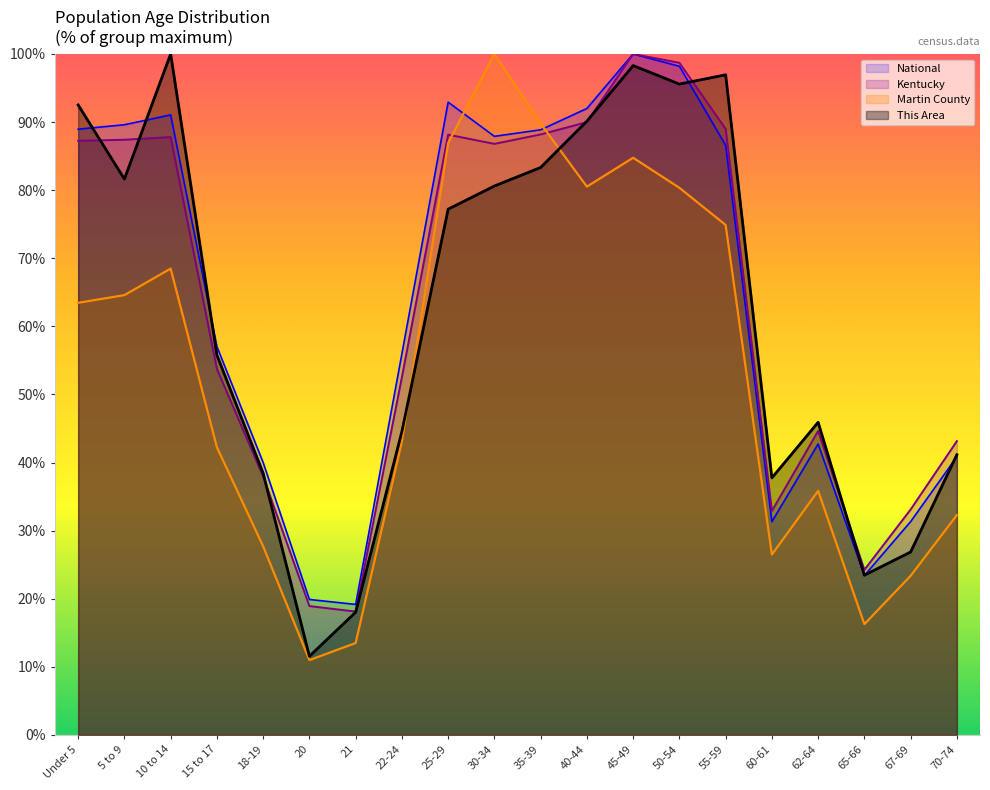

Which series has the largest range (max minus min)?

Martin County